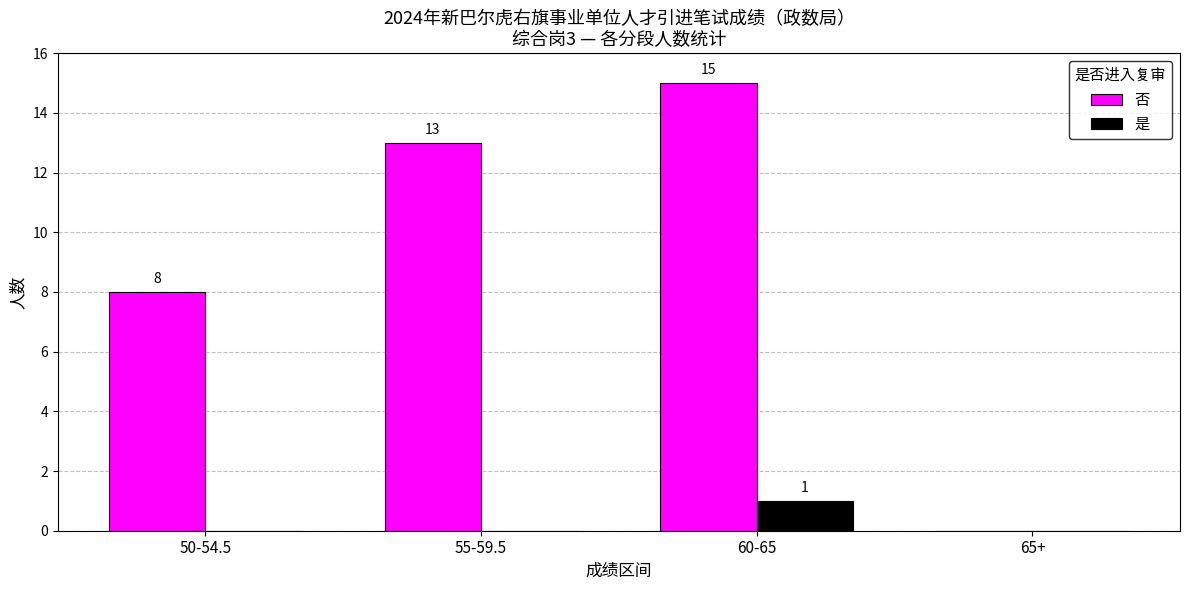

The 是 series shows 0 at 55-59.5. True or false?

True